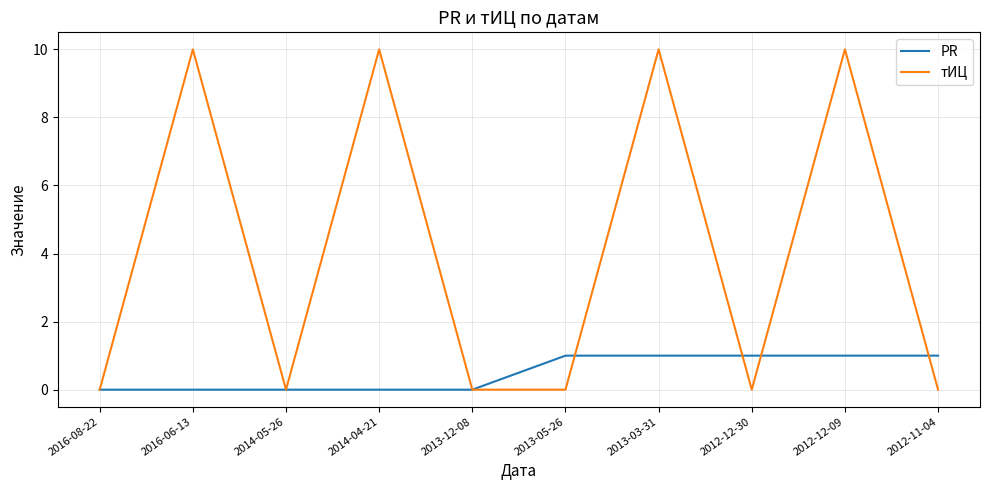

List the series in order of their peak value, lowest first.

PR, тИЦ